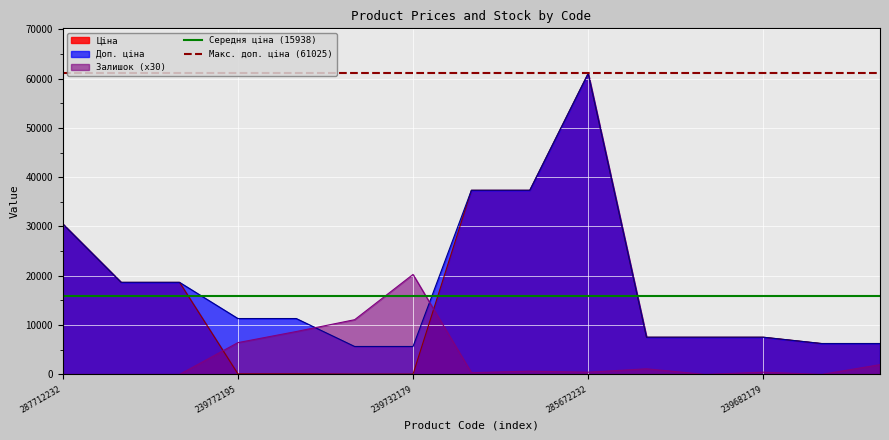

What is the minimum value for Доп. ціна?

5667.0